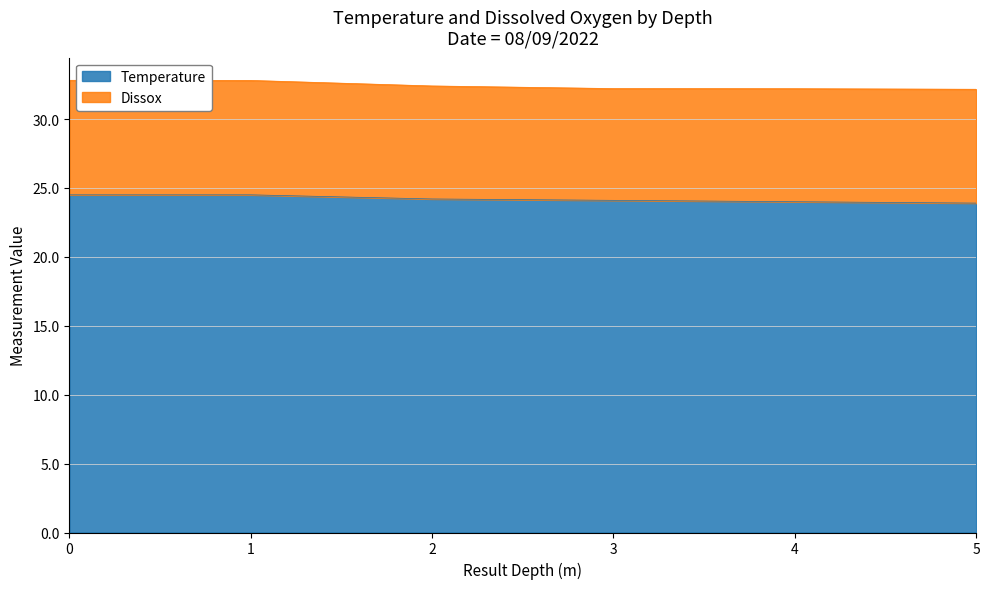

Approximately how many times larger is the value at 4 compared to 2?

1.0